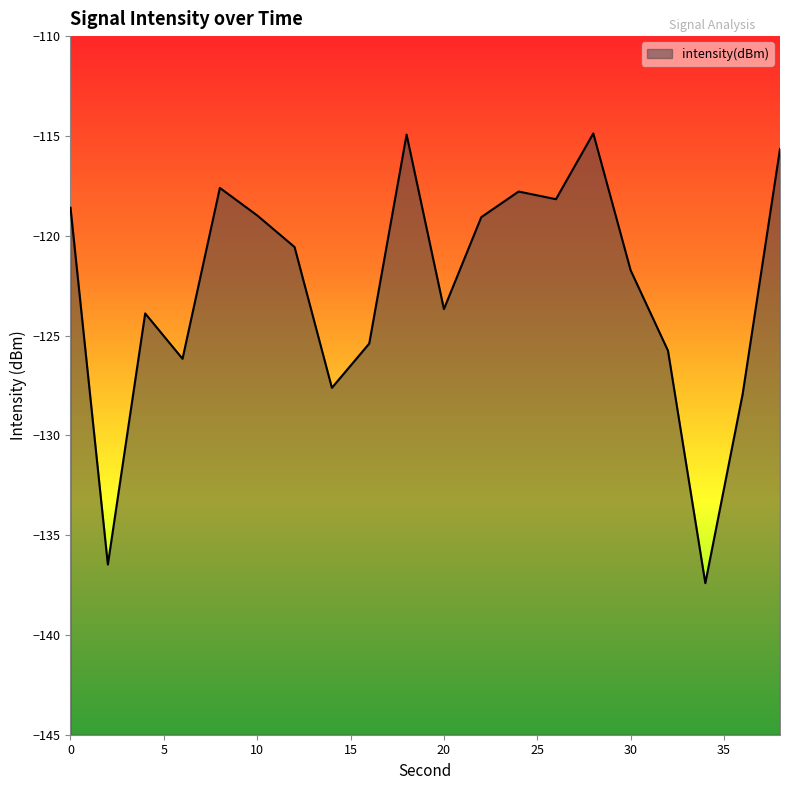

Between 16 and 4, which is larger?

4